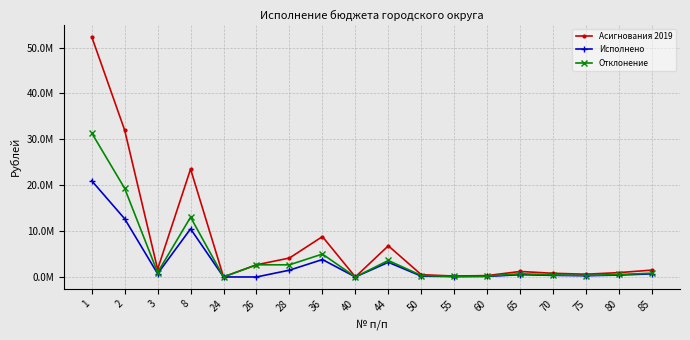

True or false: Исполнено and Асигнования 2019 intersect in this chart.

False